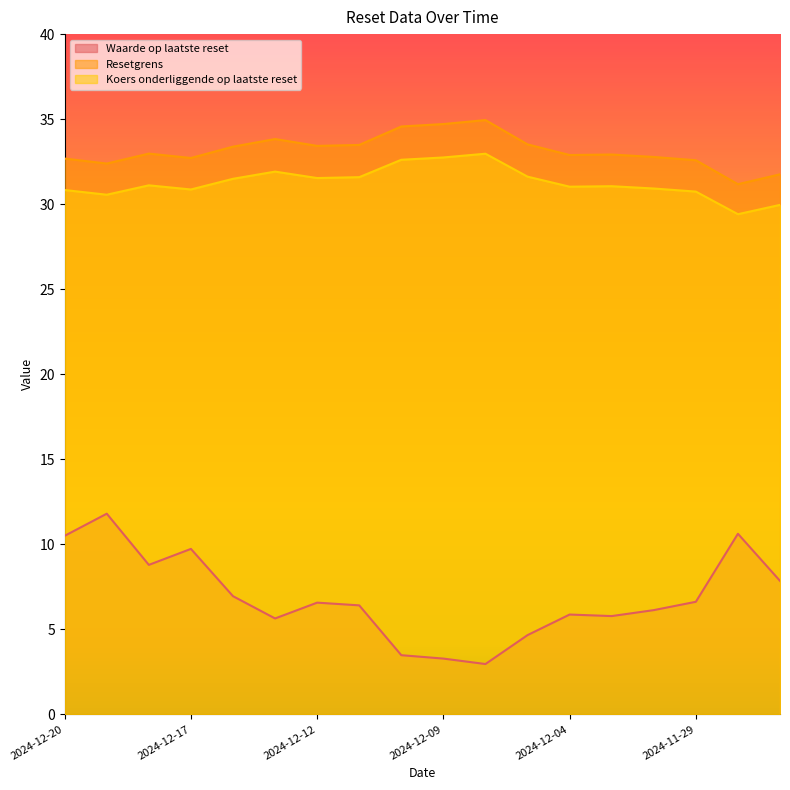

What is the average value of the Koers onderliggende op laatste reset series?

31.3